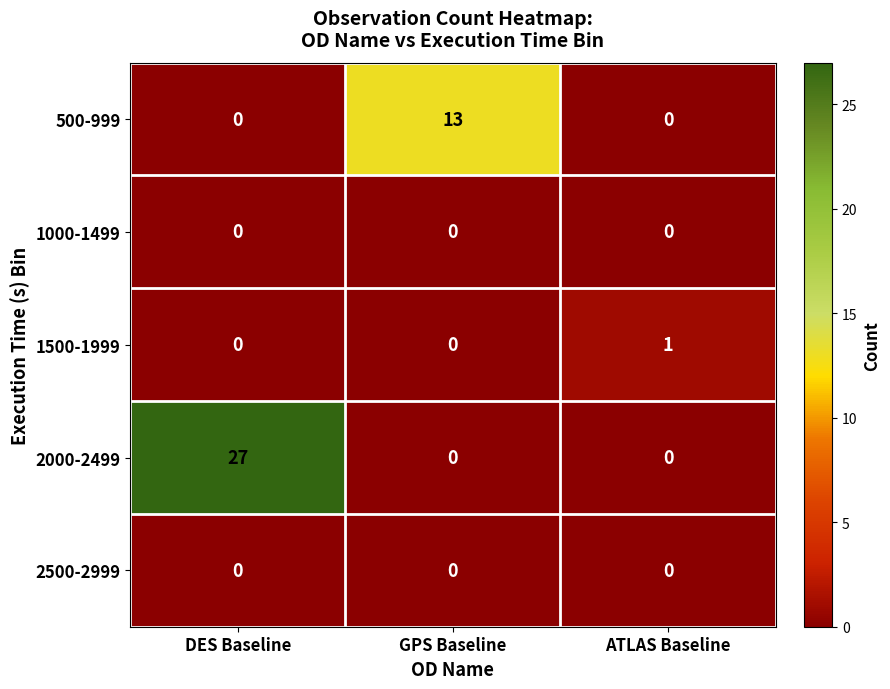

Which series has the largest range (max minus min)?

2000-2499